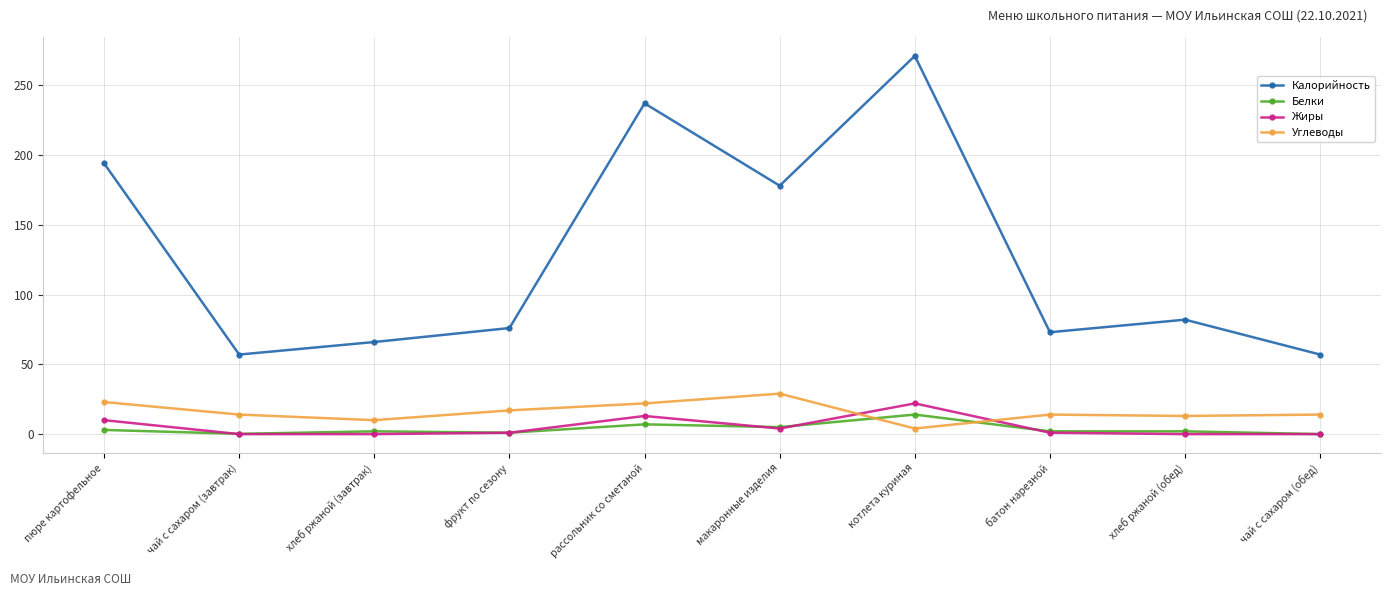

True or false: Белки has more than 0 interior local peaks.

True